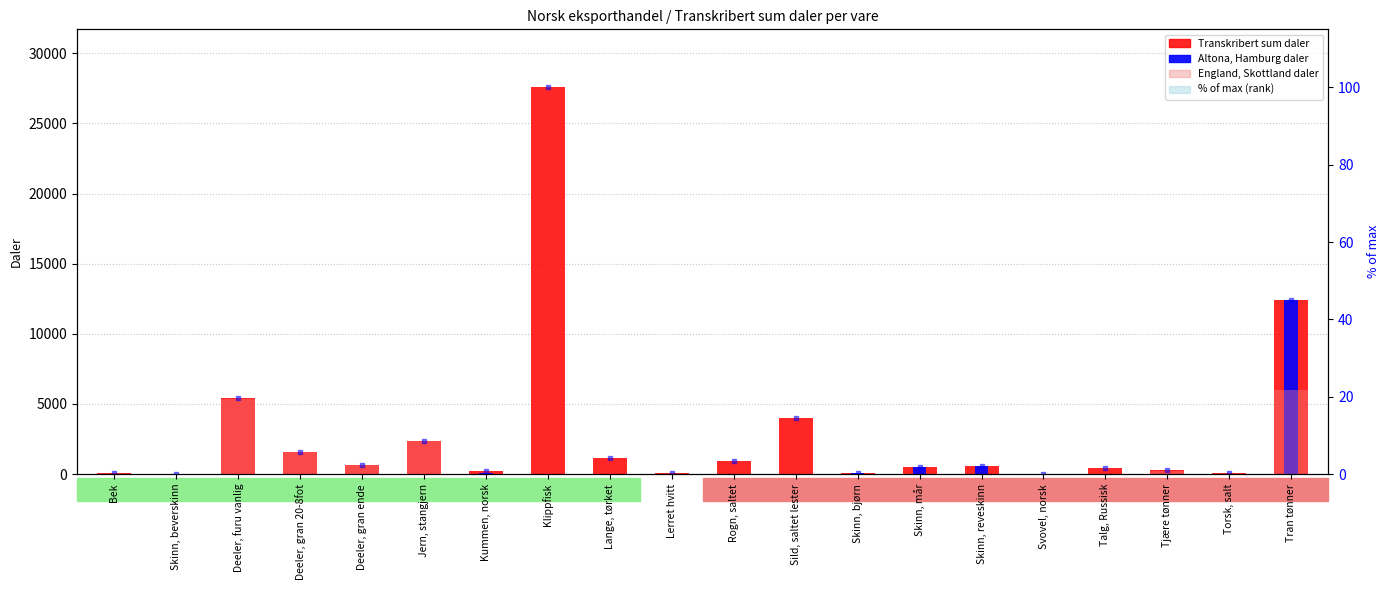

Where is England daler nearest to the value 3014?

Jern, stangjern